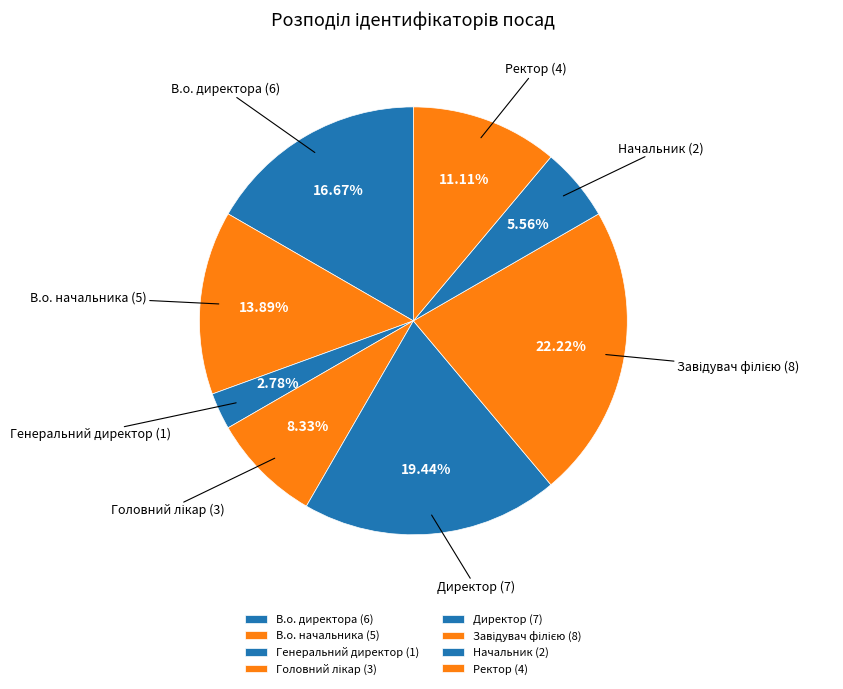

What is the ratio of the value at В.о. директора (6) to the value at Генеральний директор (1)?

6.0